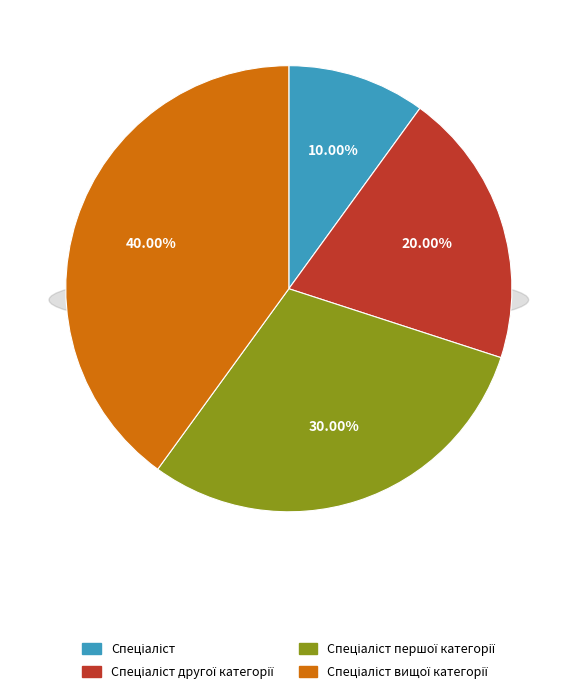

Count the number of slices in the pie.

4